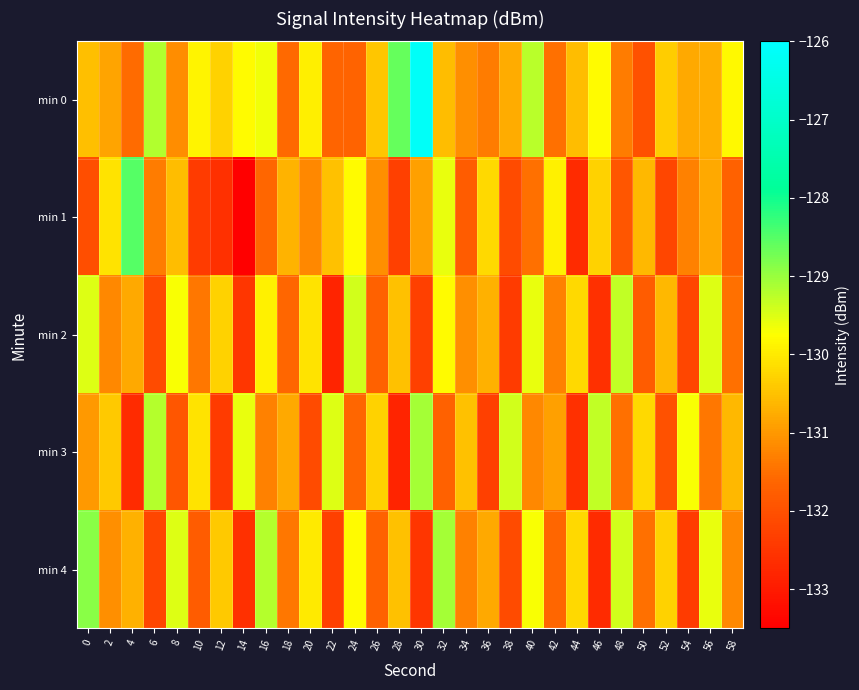

Reading right to left, what are all the values shown in this chart?

min 0: 58=-129.8	56=-130.7	54=-130.8	52=-130.4	50=-132.0	48=-131.3	46=-129.8	44=-130.5	42=-131.5	40=-129.2	38=-130.8	36=-131.3	34=-131.1	32=-130.6	30=-126.1	28=-128.6	26=-130.5	24=-131.7	22=-131.6	20=-129.9	18=-131.6	16=-129.7	14=-129.8	12=-130.3	10=-129.9	8=-131.1	6=-129.2	4=-131.5	2=-130.8	0=-130.5
min 1: 58=-131.7	56=-130.8	54=-131.3	52=-132.2	50=-130.6	48=-131.9	46=-130.3	44=-132.7	42=-129.9	40=-131.5	38=-132.1	36=-130.2	34=-131.8	32=-129.6	30=-130.9	28=-132.3	26=-131.1	24=-129.8	22=-130.5	20=-131.2	18=-130.7	16=-131.6	14=-133.5	12=-132.6	10=-132.4	8=-130.6	6=-131.3	4=-128.5	2=-130.1	0=-132.0
min 2: 58=-131.5	56=-129.5	54=-132.2	52=-130.6	50=-131.8	48=-129.3	46=-132.6	44=-130.2	42=-131.3	40=-129.6	38=-132.4	36=-130.7	34=-131.1	32=-129.8	30=-132.3	28=-130.5	26=-131.7	24=-129.4	22=-132.8	20=-130.1	18=-131.6	16=-129.9	14=-132.5	12=-130.3	10=-131.4	8=-129.7	6=-132.1	4=-130.8	2=-131.2	0=-129.5
min 3: 58=-130.6	56=-131.4	54=-129.7	52=-132.0	50=-130.2	48=-131.5	46=-129.3	44=-132.6	42=-130.9	40=-131.2	38=-129.4	36=-132.3	34=-130.5	32=-131.7	30=-129.1	28=-132.8	26=-130.3	24=-131.6	22=-129.5	20=-132.1	18=-130.8	16=-131.3	14=-129.6	12=-132.4	10=-130.1	8=-131.9	6=-129.2	4=-132.7	2=-130.4	0=-131.0
min 4: 58=-131.2	56=-129.6	54=-132.4	52=-130.3	50=-131.5	48=-129.4	46=-132.7	44=-130.2	42=-131.6	40=-129.7	38=-132.1	36=-130.8	34=-131.3	32=-129.1	30=-132.5	28=-130.5	26=-131.7	24=-129.8	22=-132.3	20=-130.0	18=-131.4	16=-129.2	14=-132.6	12=-130.4	10=-131.8	8=-129.5	6=-132.2	4=-130.7	2=-131.1	0=-128.9